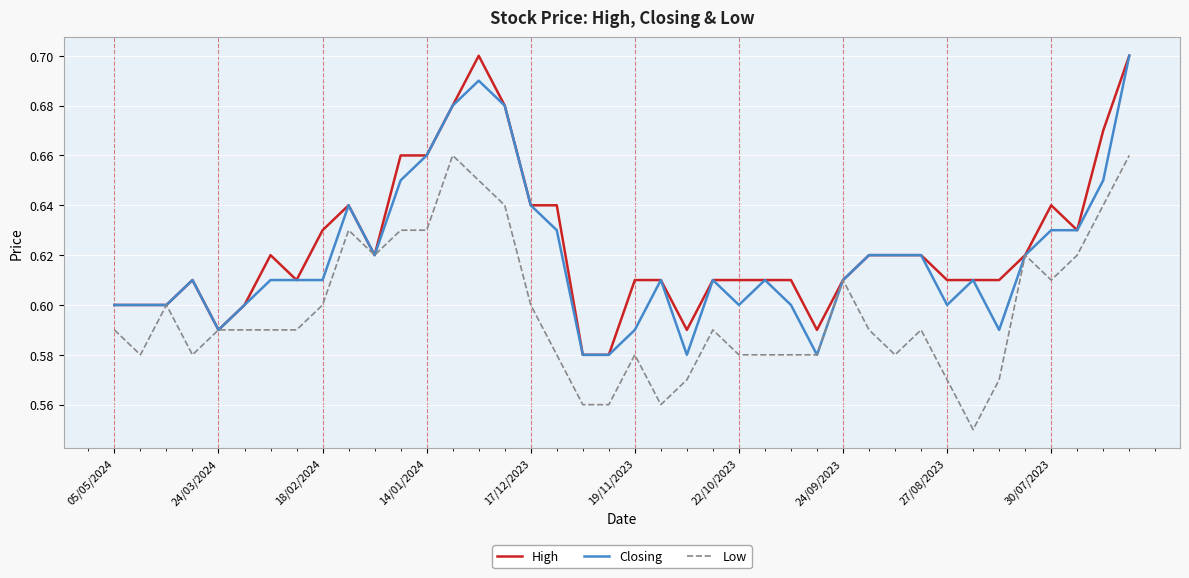

Rank the series by their average value, from highest to lowest.

High, Closing, Low